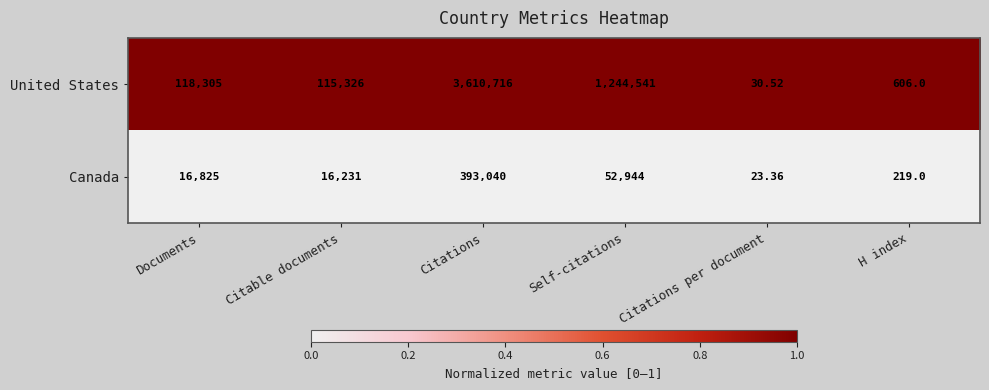

Rank the series by their average value, from highest to lowest.

United States, Canada